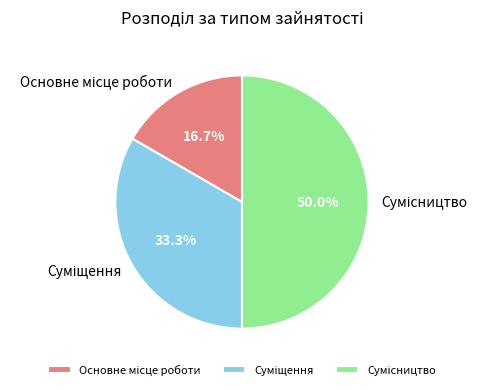

What is the total percentage of Сумісництво and Основне місце роботи?

66.7%